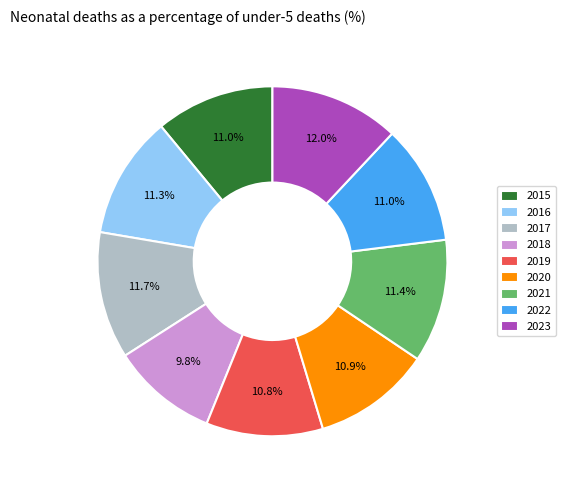

How many segments does this pie chart have?

9